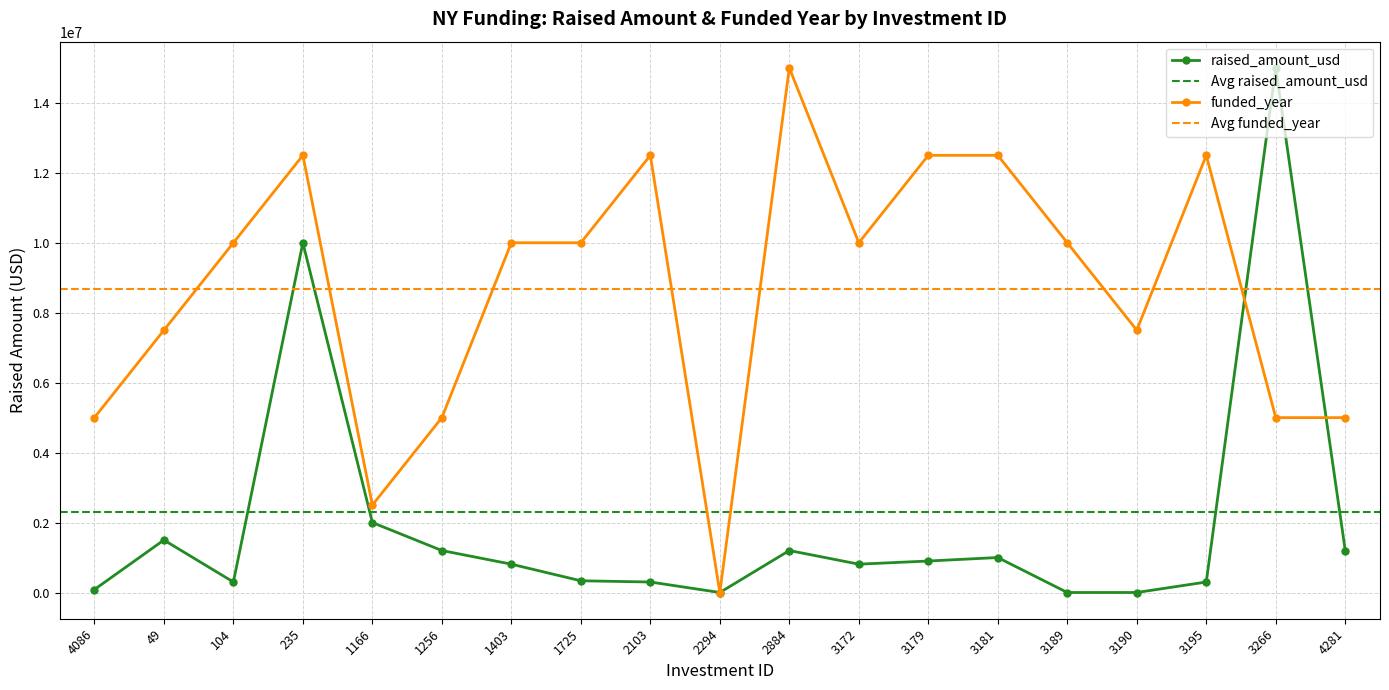

How many categories are shown in the chart?

19